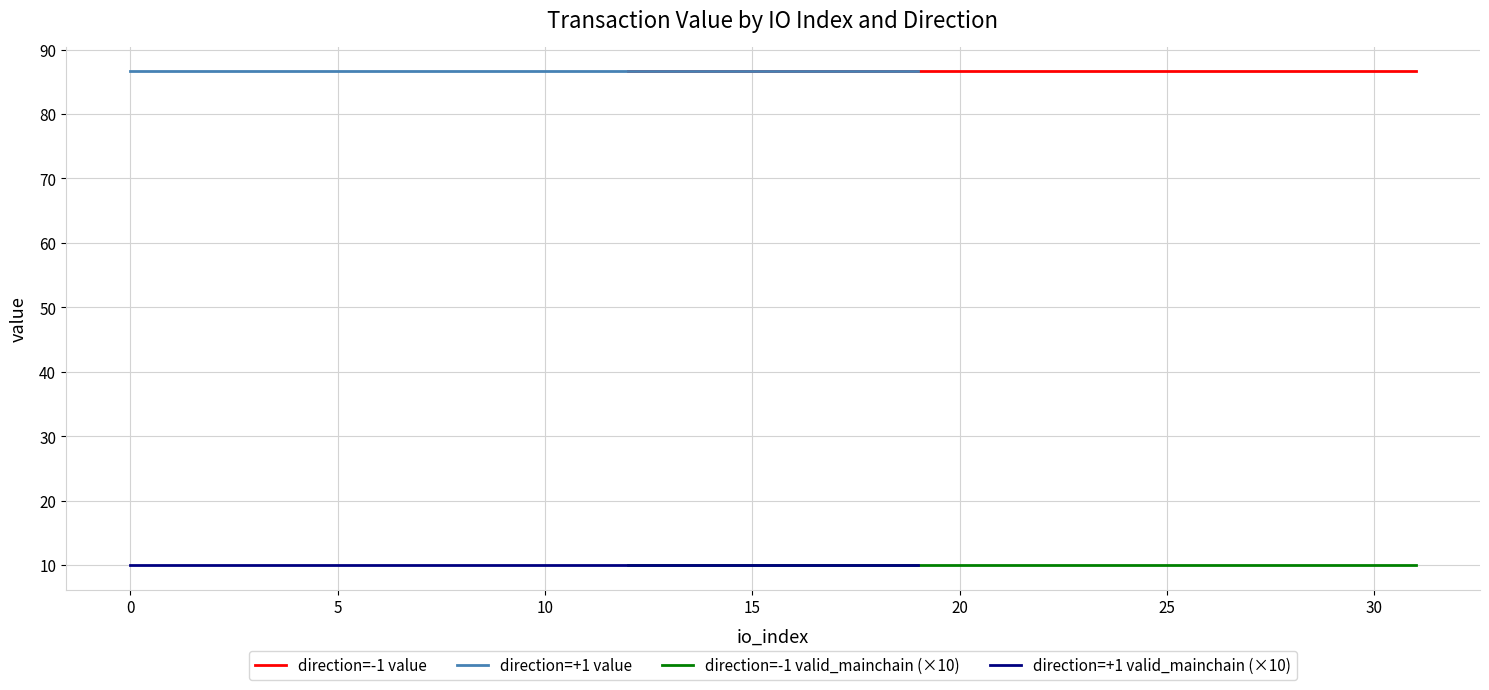

True or false: direction=-1 valid_mainchain (×10) has a value of 10.0 at 25.

True